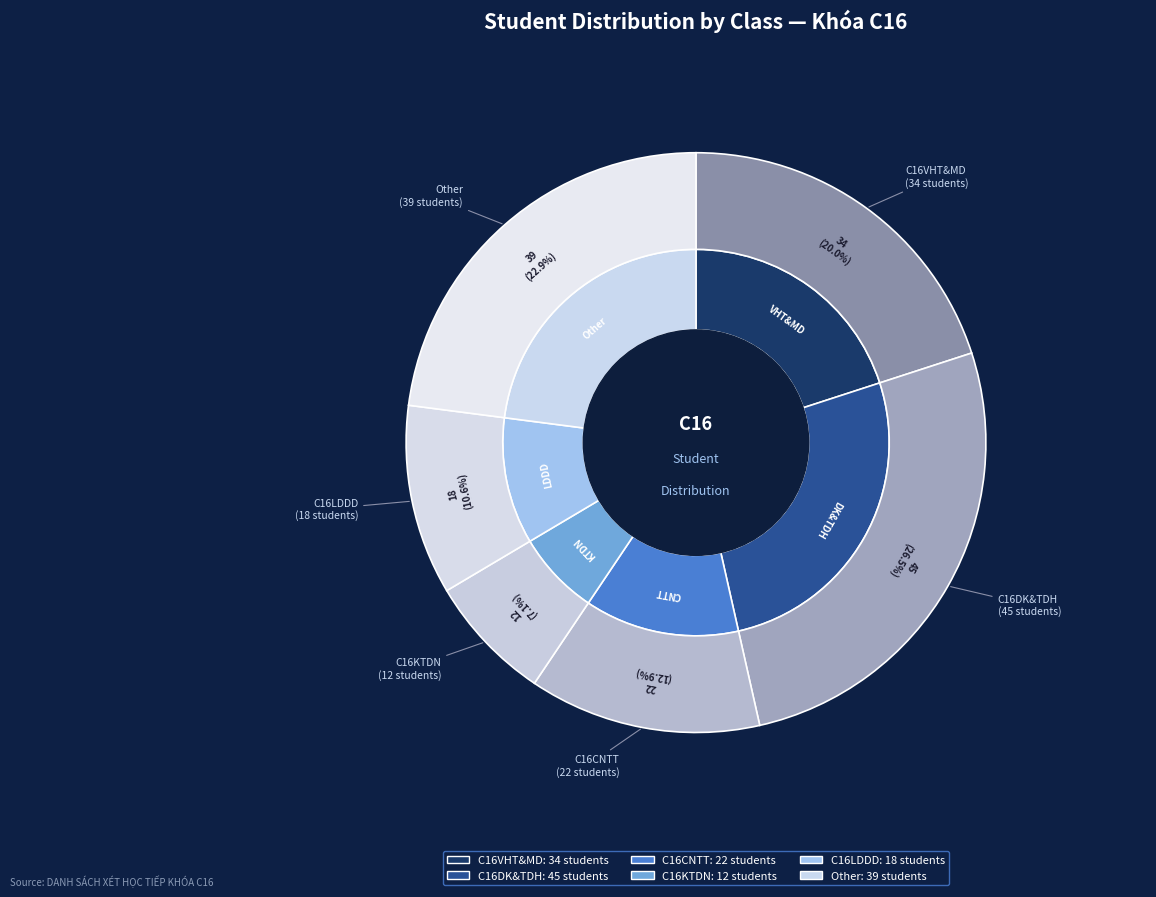

True or false: C16KTDN accounts for 16% of the total.

False